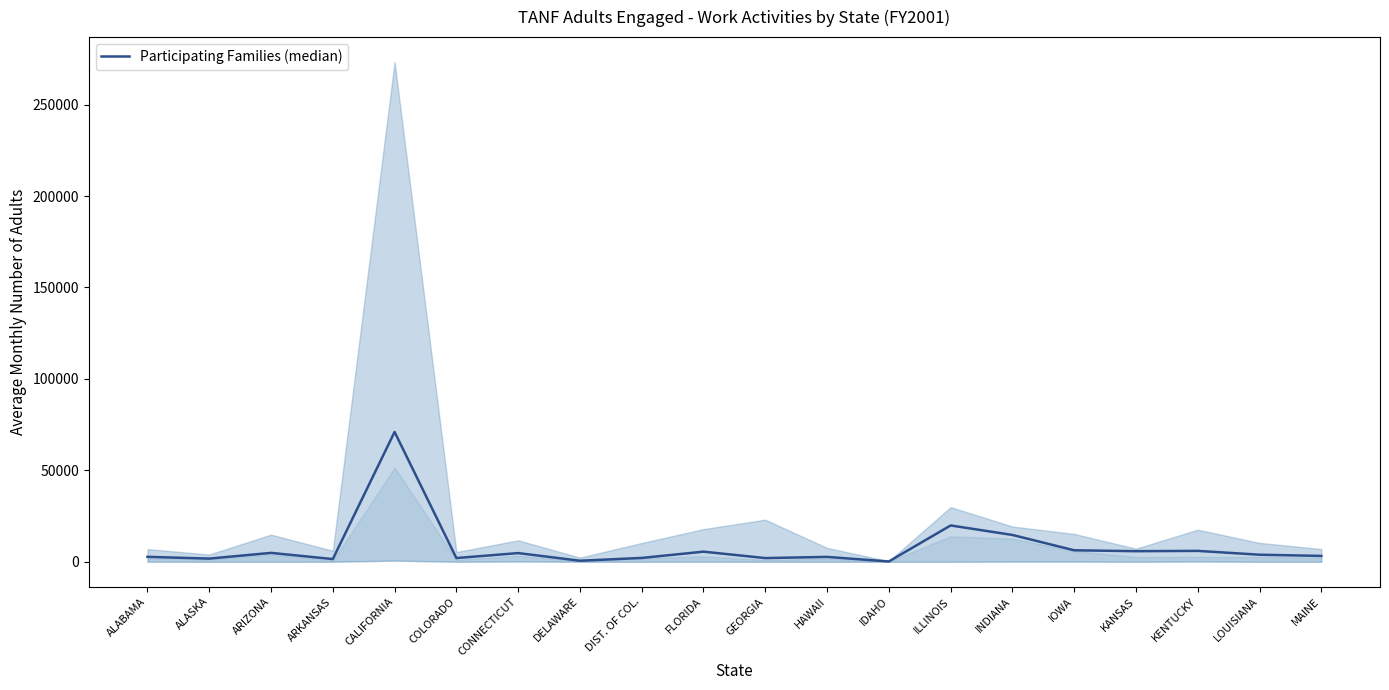

What is the difference between the maximum and second lowest values?

70433